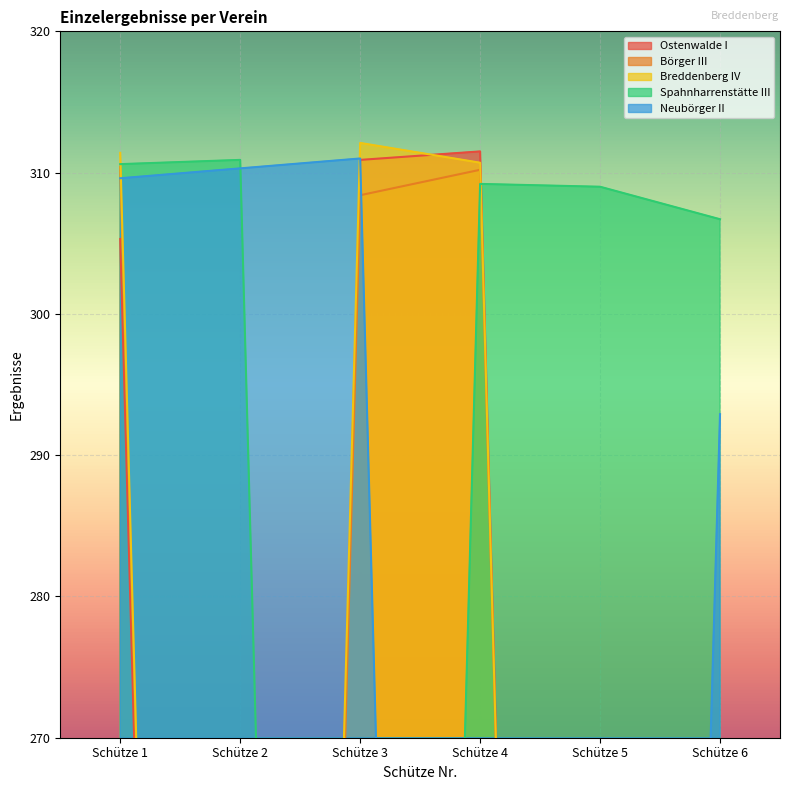

How many data points does each series have?

6